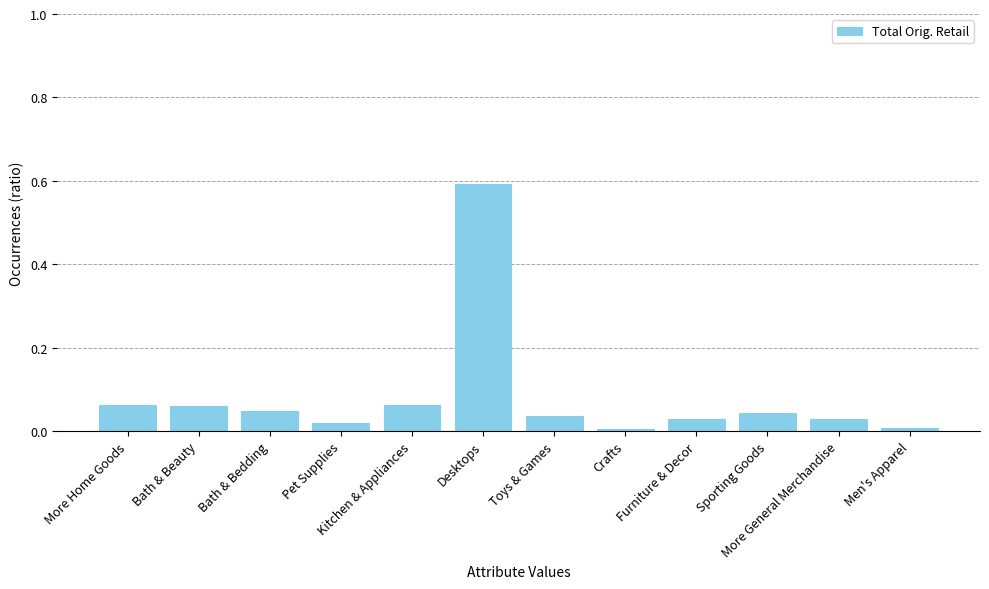

What is the difference between the maximum and minimum values?

0.6